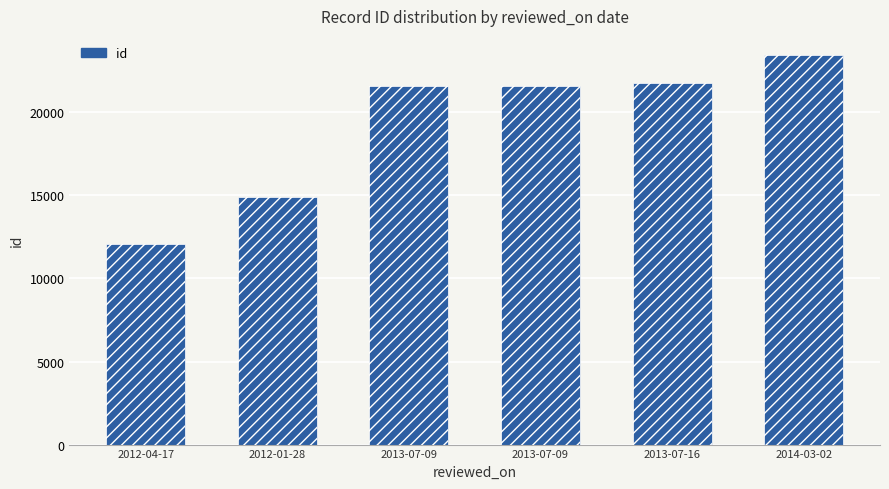

List the labels in order of value, largest first.

2014-03-02, 2013-07-16, 2013-07-09, 2013-07-09, 2012-01-28, 2012-04-17